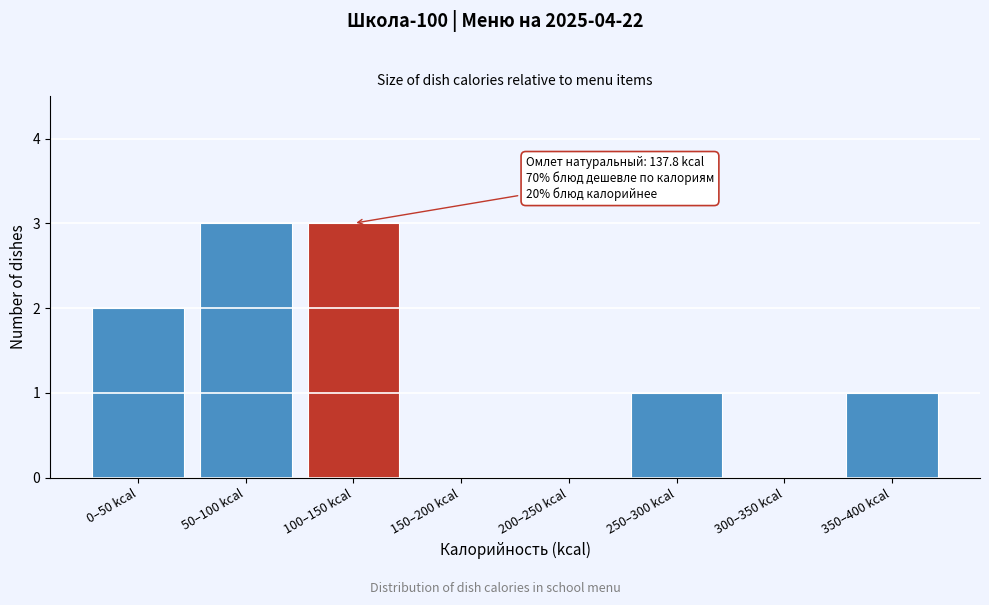

Reading left to right, transcribe all the data shown in this chart.

0–50 kcal=2	50–100 kcal=3	100–150 kcal=3	150–200 kcal=0	200–250 kcal=0	250–300 kcal=1	300–350 kcal=0	350–400 kcal=1